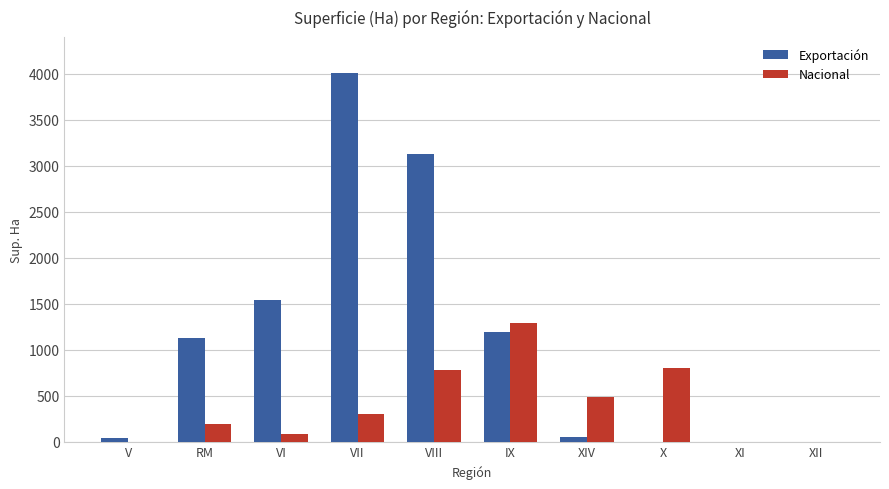

Which label corresponds to the largest value in the chart?

VII